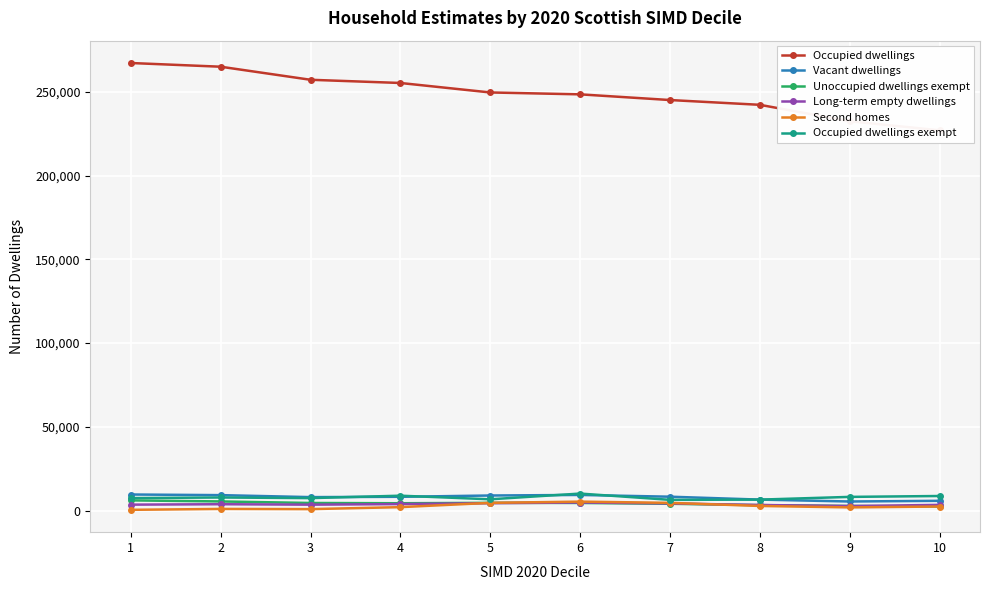

The Occupied dwellings exempt series shows 1507 at 8. True or false?

False